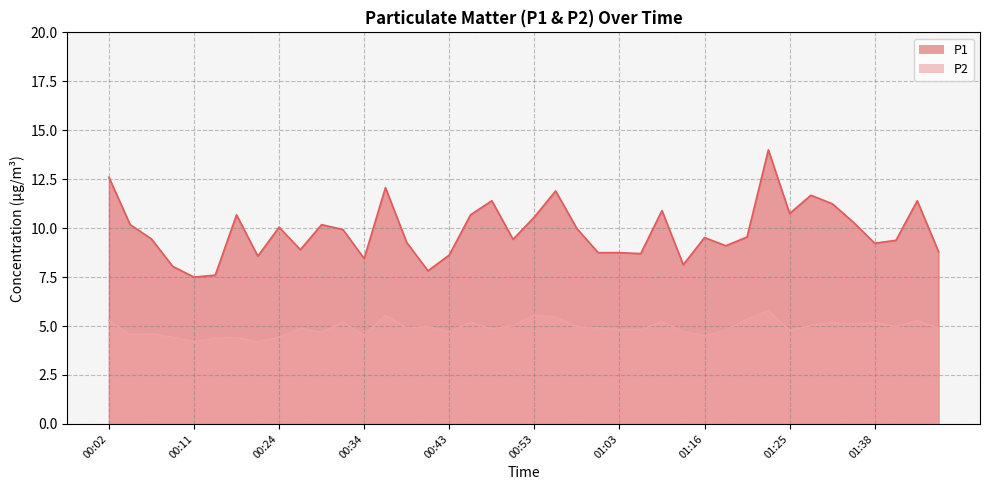

At which category is the sum across all series the highest?

01:23